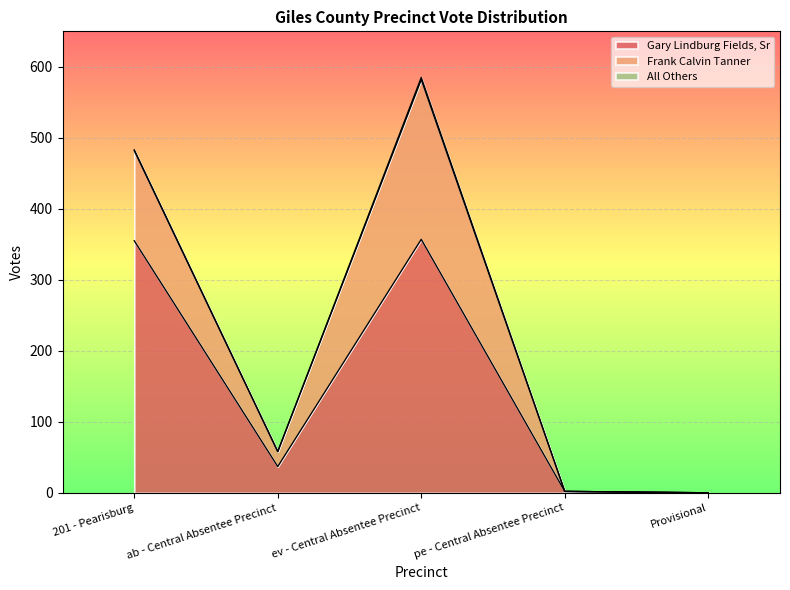

Reading left to right, list all the values displayed in this chart.

Gary Lindburg Fields, Sr: 201 - Pearisburg=355	ab - Central Absentee Precinct=37	ev - Central Absentee Precinct=357	pe - Central Absentee Precinct=2	Provisional=0
Frank Calvin Tanner: 201 - Pearisburg=127	ab - Central Absentee Precinct=21	ev - Central Absentee Precinct=225	pe - Central Absentee Precinct=0	Provisional=0
All Others: 201 - Pearisburg=1	ab - Central Absentee Precinct=0	ev - Central Absentee Precinct=3	pe - Central Absentee Precinct=0	Provisional=0